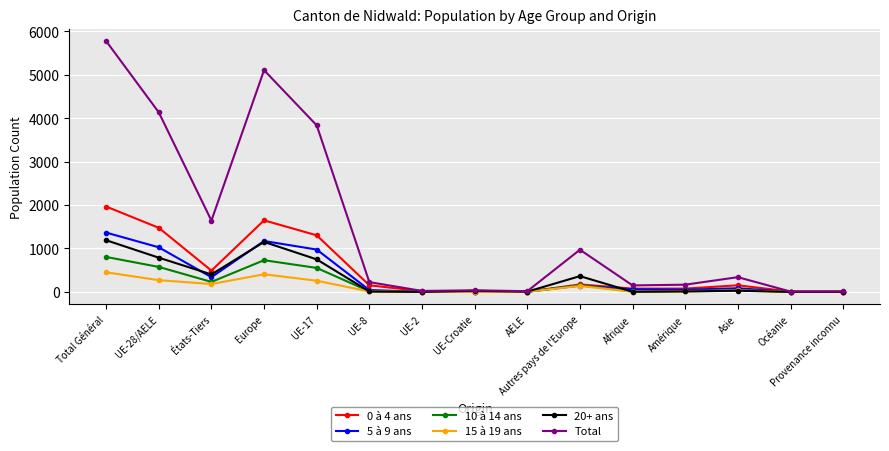

What is the label of the 11th point from the right?

UE-17